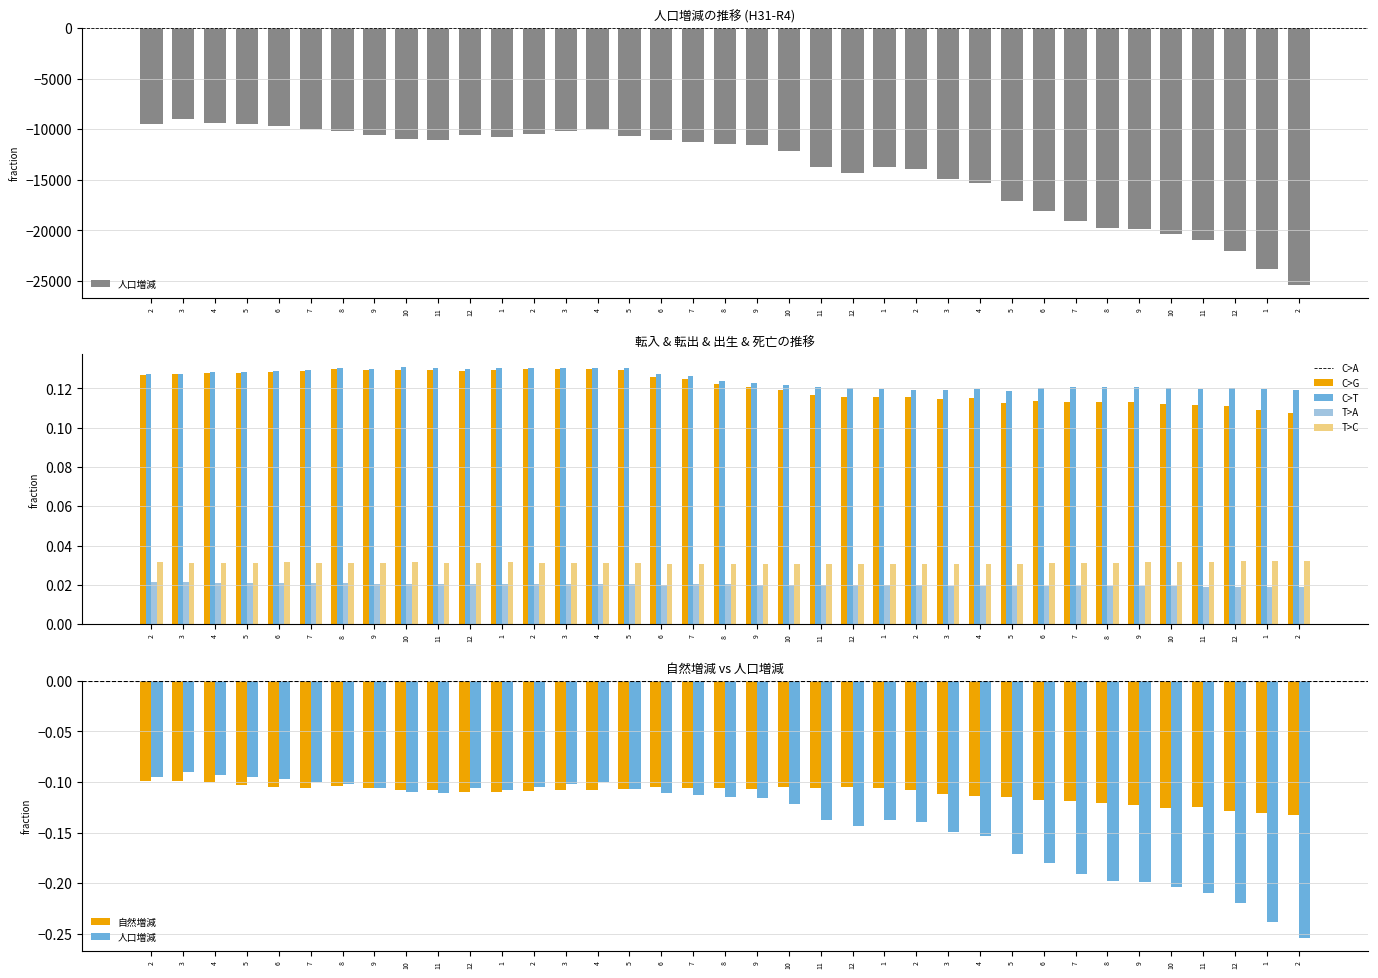

Reading left to right, extract all data points from this chart.

人口増減: 2=-0.1	3=-0.1	4=-0.1	5=-0.1	6=-0.1	7=-0.1	8=-0.1	9=-0.1	10=-0.1	11=-0.1	12=-0.1	1=-0.1	2=-0.1	3=-0.1	4=-0.1	5=-0.1	6=-0.1	7=-0.1	8=-0.1	9=-0.1	10=-0.1	11=-0.1	12=-0.1	1=-0.1	2=-0.1	3=-0.1	4=-0.2	5=-0.2	6=-0.2	7=-0.2	8=-0.2	9=-0.2	10=-0.2	11=-0.2	12=-0.2	1=-0.2	2=-0.3
転入: 2=0.1	3=0.1	4=0.1	5=0.1	6=0.1	7=0.1	8=0.1	9=0.1	10=0.1	11=0.1	12=0.1	1=0.1	2=0.1	3=0.1	4=0.1	5=0.1	6=0.1	7=0.1	8=0.1	9=0.1	10=0.1	11=0.1	12=0.1	1=0.1	2=0.1	3=0.1	4=0.1	5=0.1	6=0.1	7=0.1	8=0.1	9=0.1	10=0.1	11=0.1	12=0.1	1=0.1	2=0.1
転出: 2=0.1	3=0.1	4=0.1	5=0.1	6=0.1	7=0.1	8=0.1	9=0.1	10=0.1	11=0.1	12=0.1	1=0.1	2=0.1	3=0.1	4=0.1	5=0.1	6=0.1	7=0.1	8=0.1	9=0.1	10=0.1	11=0.1	12=0.1	1=0.1	2=0.1	3=0.1	4=0.1	5=0.1	6=0.1	7=0.1	8=0.1	9=0.1	10=0.1	11=0.1	12=0.1	1=0.1	2=0.1
出生: 2=0.0	3=0.0	4=0.0	5=0.0	6=0.0	7=0.0	8=0.0	9=0.0	10=0.0	11=0.0	12=0.0	1=0.0	2=0.0	3=0.0	4=0.0	5=0.0	6=0.0	7=0.0	8=0.0	9=0.0	10=0.0	11=0.0	12=0.0	1=0.0	2=0.0	3=0.0	4=0.0	5=0.0	6=0.0	7=0.0	8=0.0	9=0.0	10=0.0	11=0.0	12=0.0	1=0.0	2=0.0
死亡: 2=0.0	3=0.0	4=0.0	5=0.0	6=0.0	7=0.0	8=0.0	9=0.0	10=0.0	11=0.0	12=0.0	1=0.0	2=0.0	3=0.0	4=0.0	5=0.0	6=0.0	7=0.0	8=0.0	9=0.0	10=0.0	11=0.0	12=0.0	1=0.0	2=0.0	3=0.0	4=0.0	5=0.0	6=0.0	7=0.0	8=0.0	9=0.0	10=0.0	11=0.0	12=0.0	1=0.0	2=0.0
自然増減: 2=-0.1	3=-0.1	4=-0.1	5=-0.1	6=-0.1	7=-0.1	8=-0.1	9=-0.1	10=-0.1	11=-0.1	12=-0.1	1=-0.1	2=-0.1	3=-0.1	4=-0.1	5=-0.1	6=-0.1	7=-0.1	8=-0.1	9=-0.1	10=-0.1	11=-0.1	12=-0.1	1=-0.1	2=-0.1	3=-0.1	4=-0.1	5=-0.1	6=-0.1	7=-0.1	8=-0.1	9=-0.1	10=-0.1	11=-0.1	12=-0.1	1=-0.1	2=-0.1